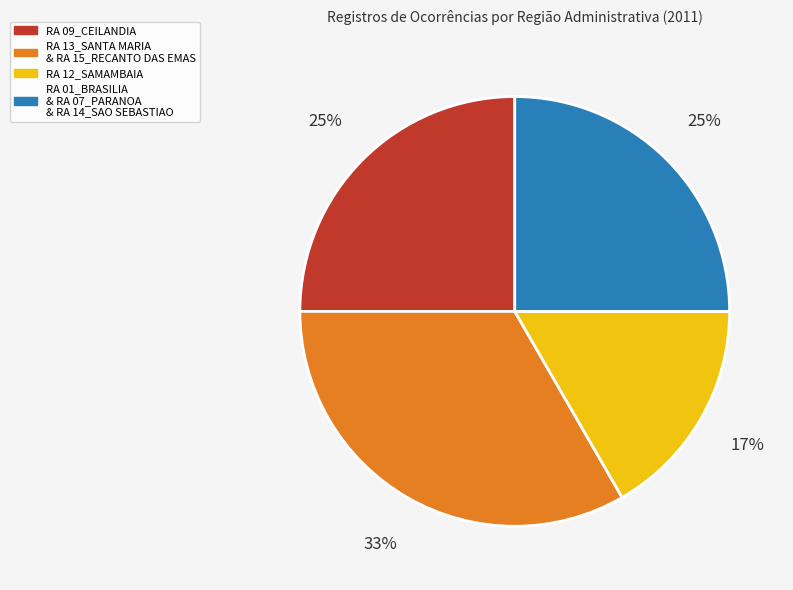

Do RA 12_SAMAMBAIA and RA 01_BRASILIA & RA 07_PARANOA & RA 14_SAO SEBASTIAO together represent more than half of the pie?

No